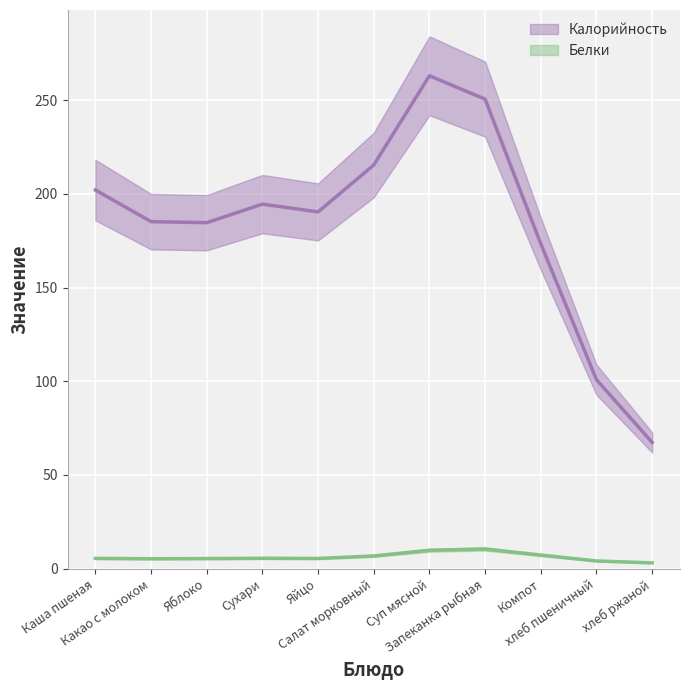

What are all the series names shown in the legend?

Калорийность, Белки